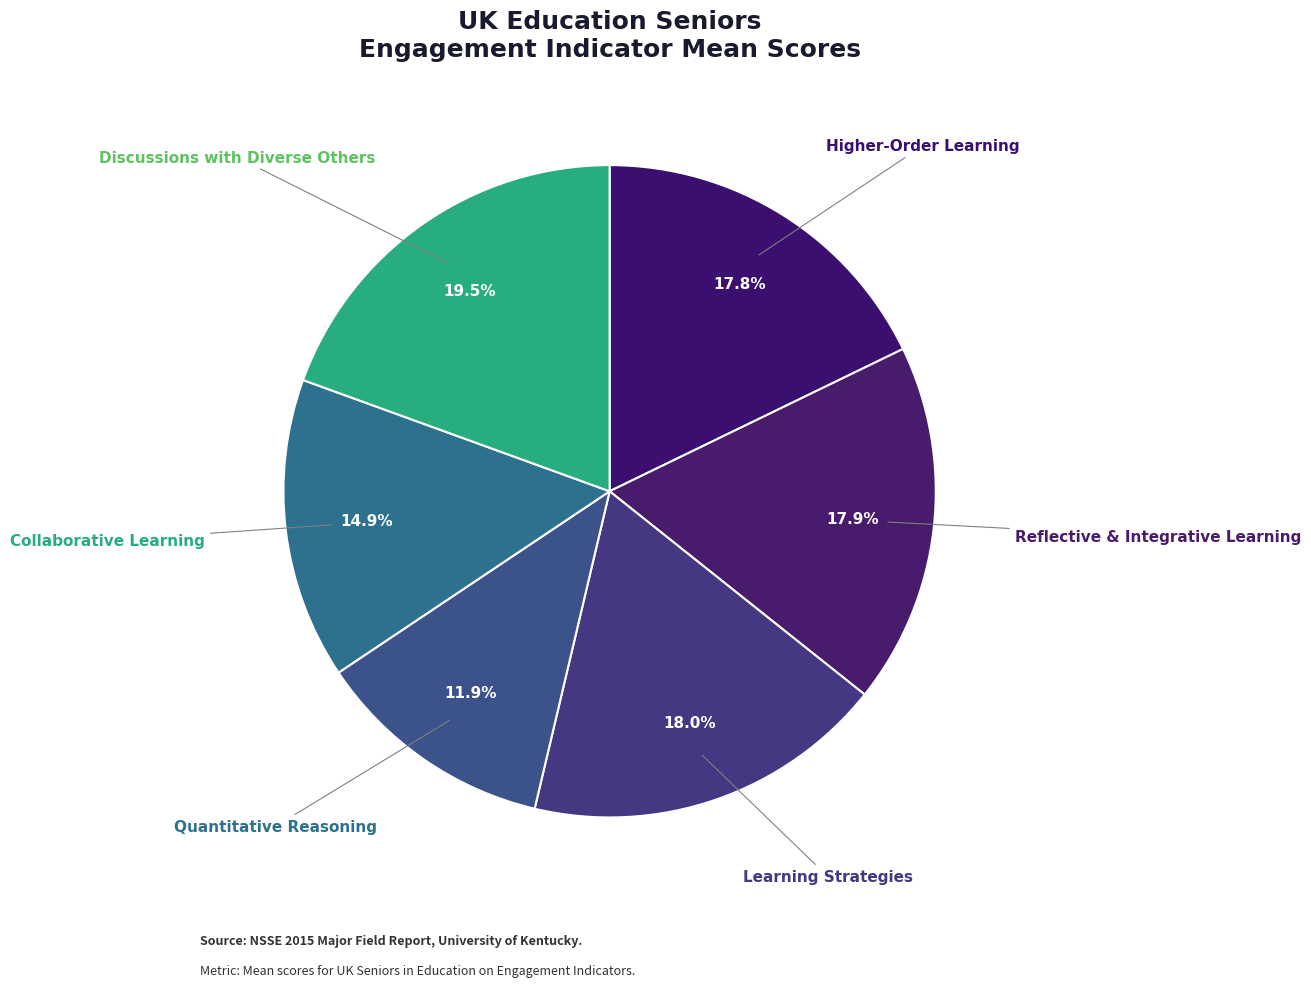

How many segments does this pie chart have?

6